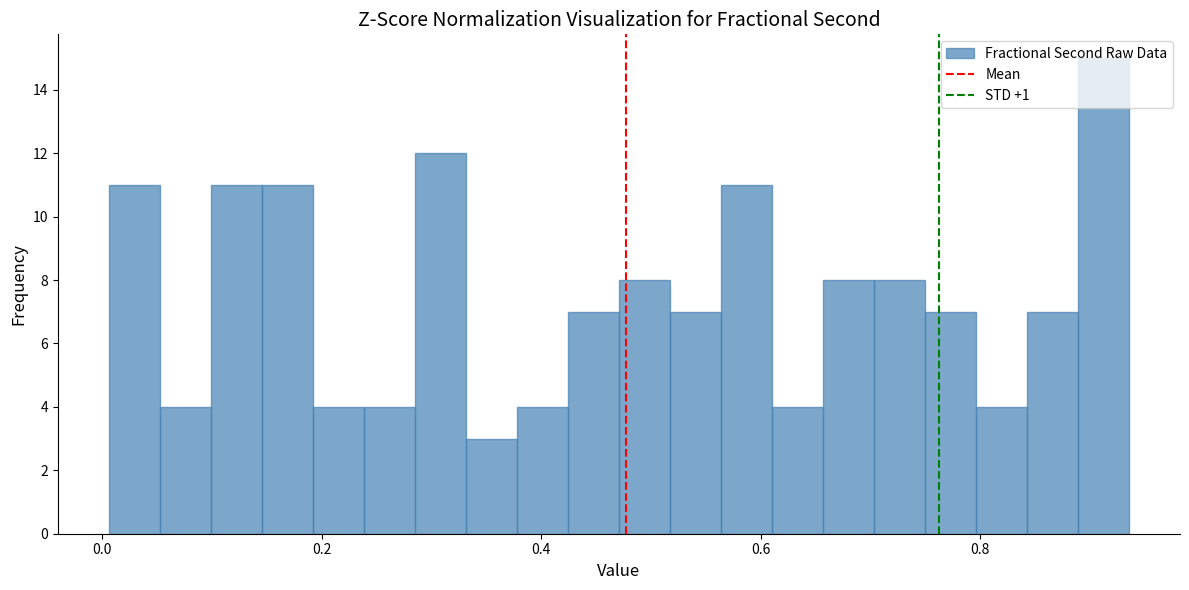

Around what value on the x-axis is the tallest bar? Give the approximate position of its centre, as read against the axis.

0.92